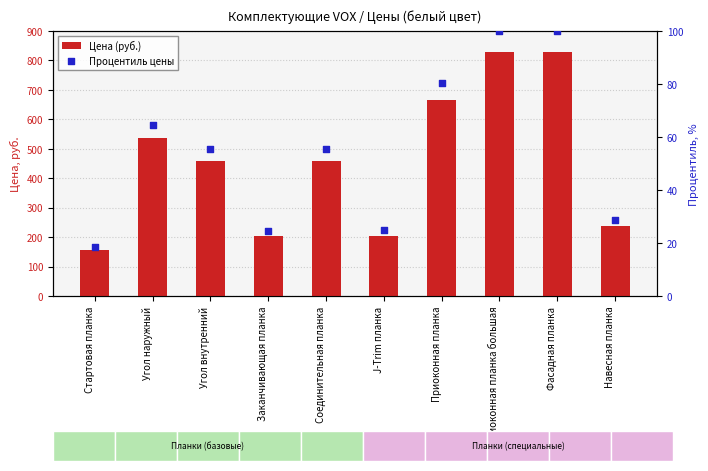

At how many categories does at least one series exceed 388?

6